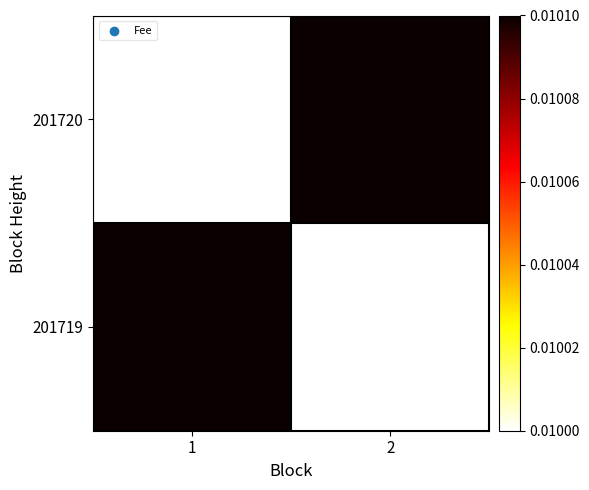

List the series in order of their peak value, highest first.

201720, 201719